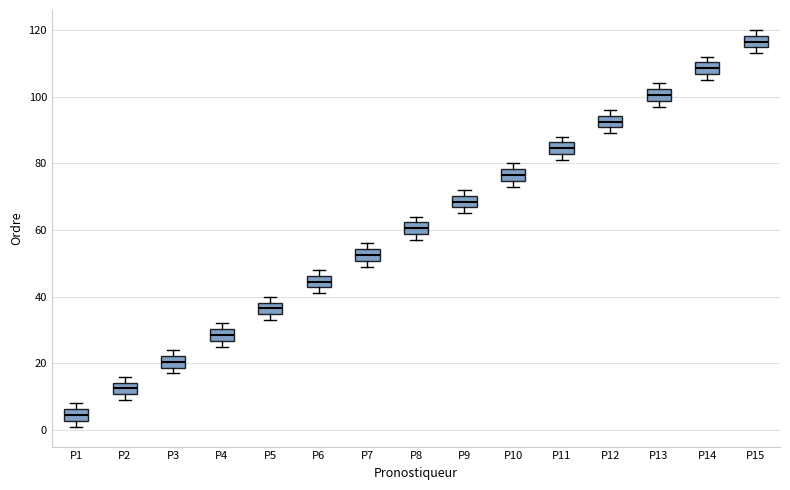

Reading left to right, read every box against the y-axis: the position of its median line, the range the box covers, and the ends of its whiskers. The values are not printed on the chart, so give them approximately, as read against the axis.

P1: median 4, box 2 to 6, whiskers 2 (just below the box's lower edge) to 8
P2: median 12, box 10 to 14, whiskers 10 (just below the box's lower edge) to 16
P3: median 20, box 18 to 22, whiskers 18 (just below the box's lower edge) to 24
P4: median 28, box 26 to 30, whiskers 26 (just below the box's lower edge) to 32
P5: median 36, box 34 to 38, whiskers 34 (just below the box's lower edge) to 40
P6: median 44, box 42 to 46, whiskers 42 (just below the box's lower edge) to 48
P7: median 52, box 50 to 54, whiskers 50 (just below the box's lower edge) to 56
P8: median 60, box 58 to 62, whiskers 58 (just below the box's lower edge) to 64
P9: median 68, box 66 to 70, whiskers 66 (just below the box's lower edge) to 72
P10: median 76, box 74 to 78, whiskers 74 (just below the box's lower edge) to 80
P11: median 84, box 82 to 86, whiskers 82 (just below the box's lower edge) to 88
P12: median 92, box 90 to 94, whiskers 90 (just below the box's lower edge) to 96
P13: median 100, box 98 to 102, whiskers 98 (just below the box's lower edge) to 104
P14: median 108, box 106 to 110, whiskers 106 (just below the box's lower edge) to 112
P15: median 116, box 114 to 118, whiskers 114 (just below the box's lower edge) to 120